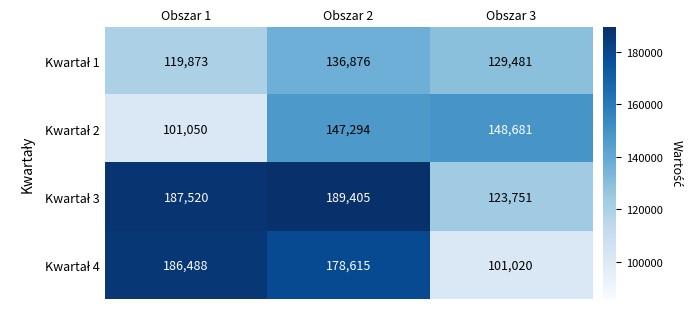

What is the total value across all series at Obszar 3?

502933